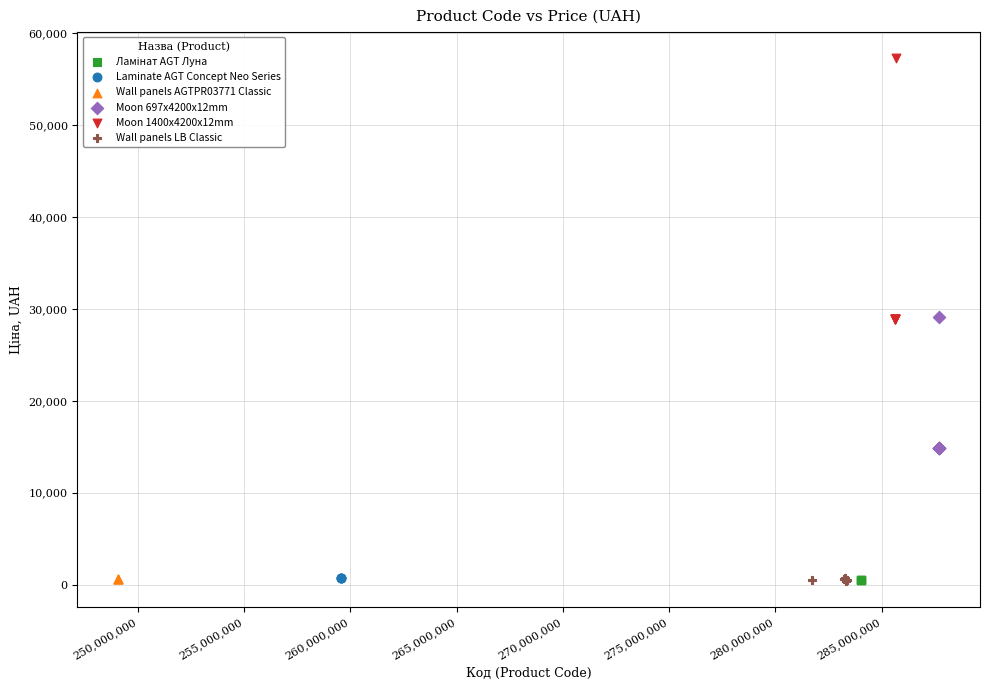

Which series reaches the maximum Y coordinate?

Moon 1400x4200x12mm